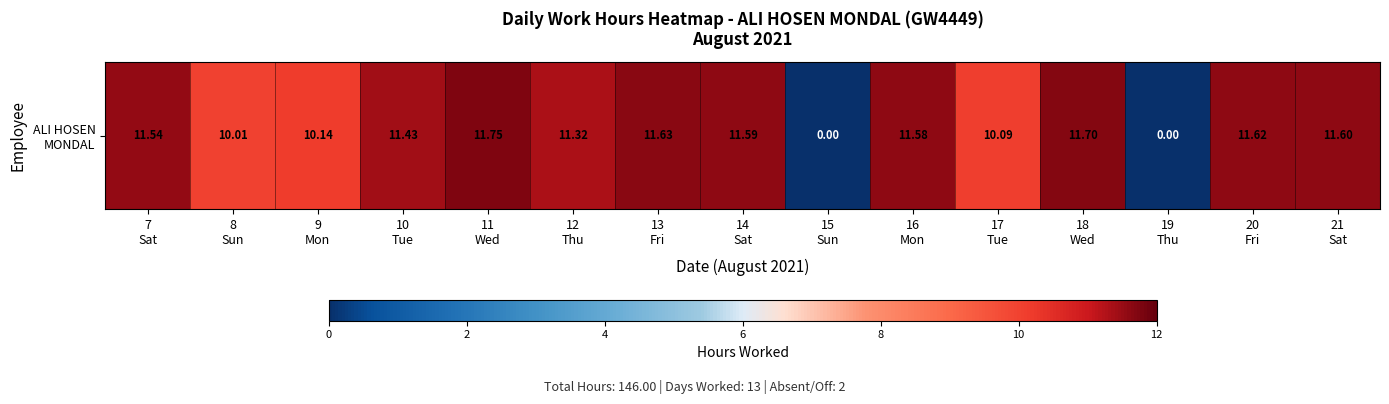

Reading left to right, what are all the values shown in this chart?

11.5	10.0	10.1	11.4	11.8	11.3	11.6	11.6	0.0	11.6	10.1	11.7	0.0	11.6	11.6